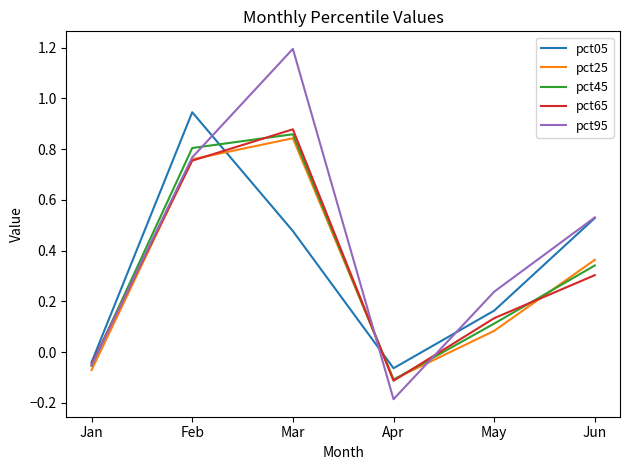

True or false: pct25 and pct45 cross at least once.

True